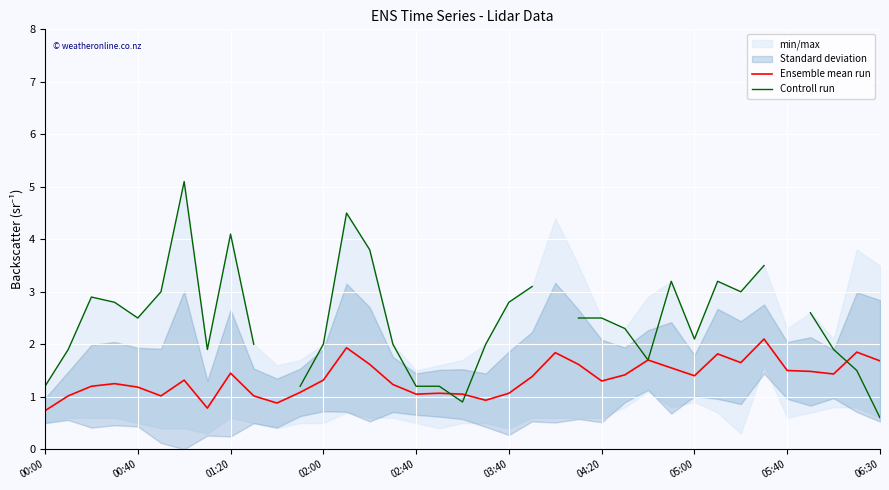

The Controll run series shows 3.2 at 29. True or false?

True